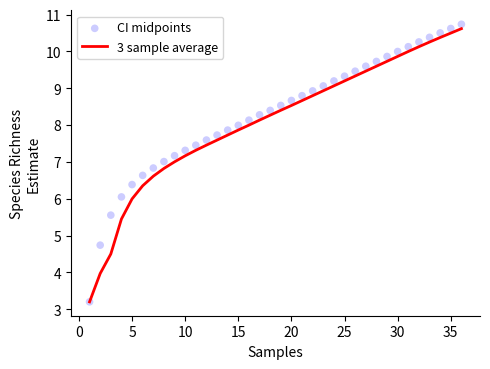

What are all the series names shown in the legend?

3 sample average, CI midpoints